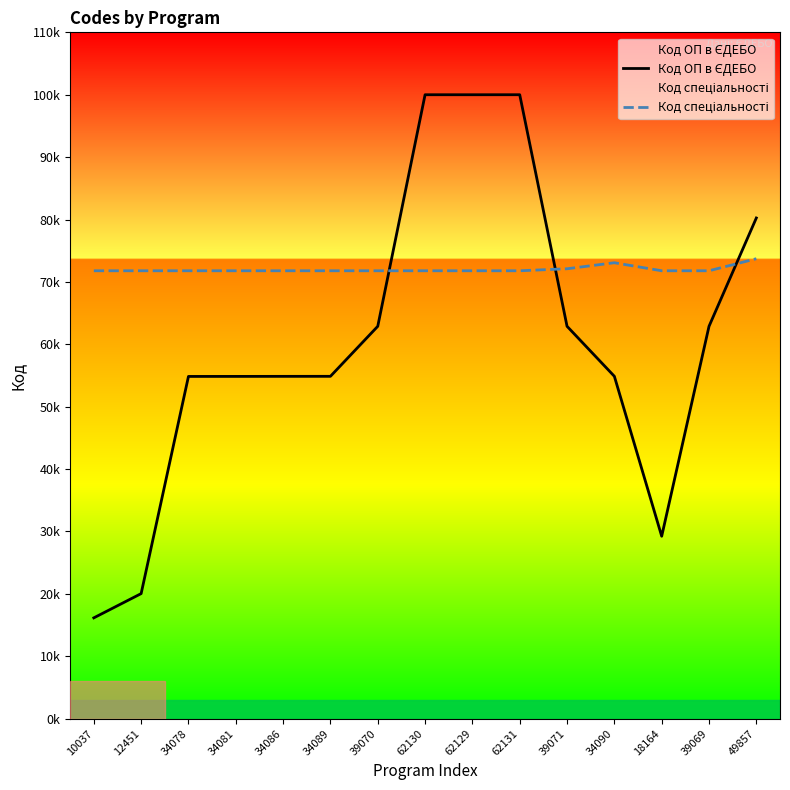

At how many categories does at least one series exceed 38175?

15